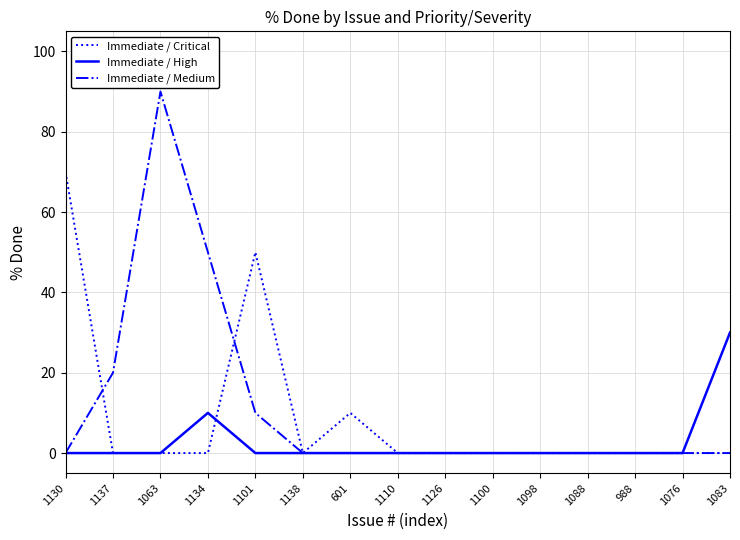

At which label is Immediate / Medium closest to 45?

1134